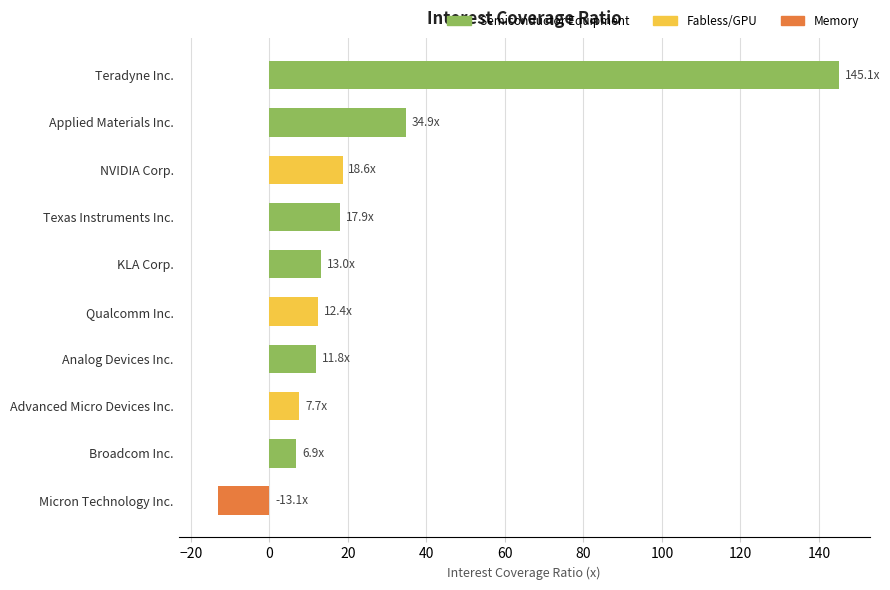

Which category has the lowest value across all series?

Micron Technology Inc.